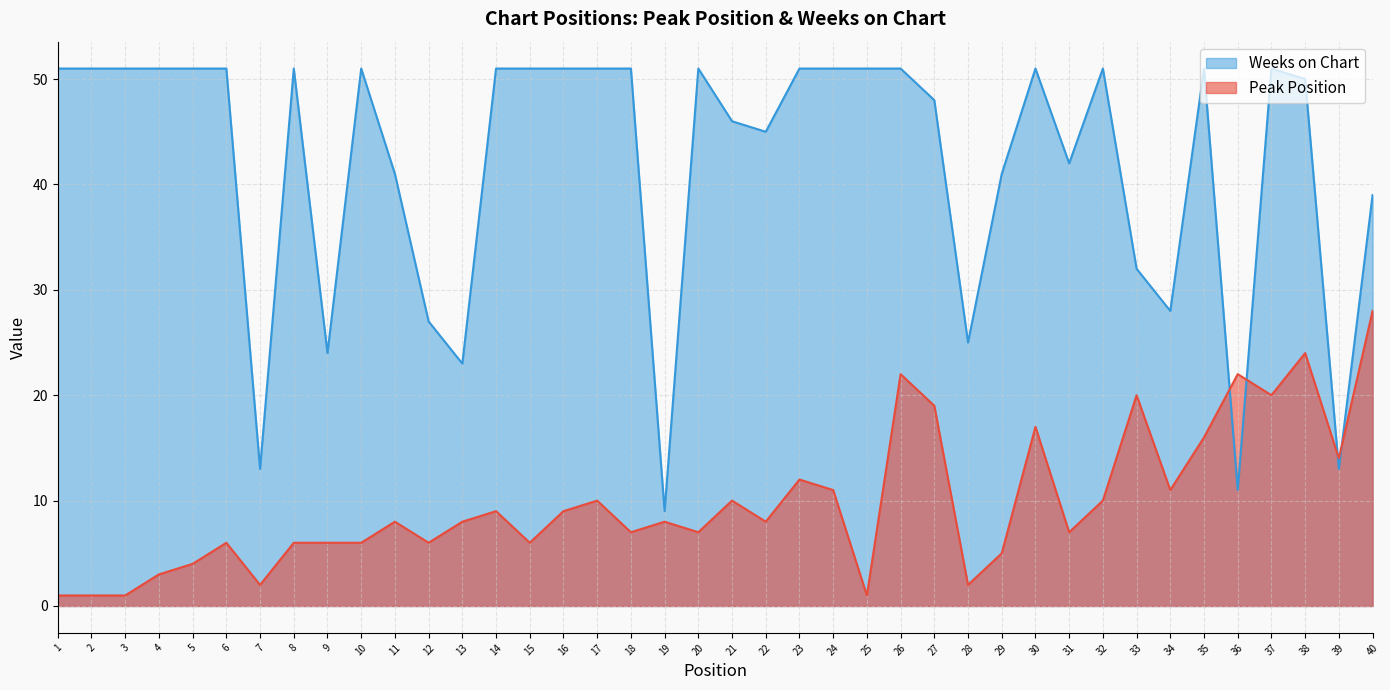

True or false: Weeks on Chart has a value of 51 at 24.

True